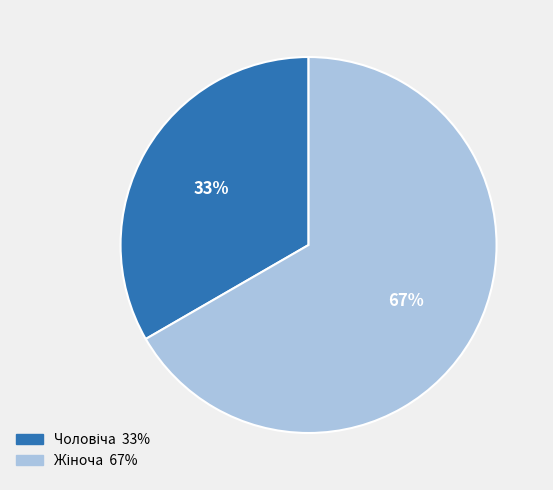

To the nearest percent, what is the average slice percentage?

50%